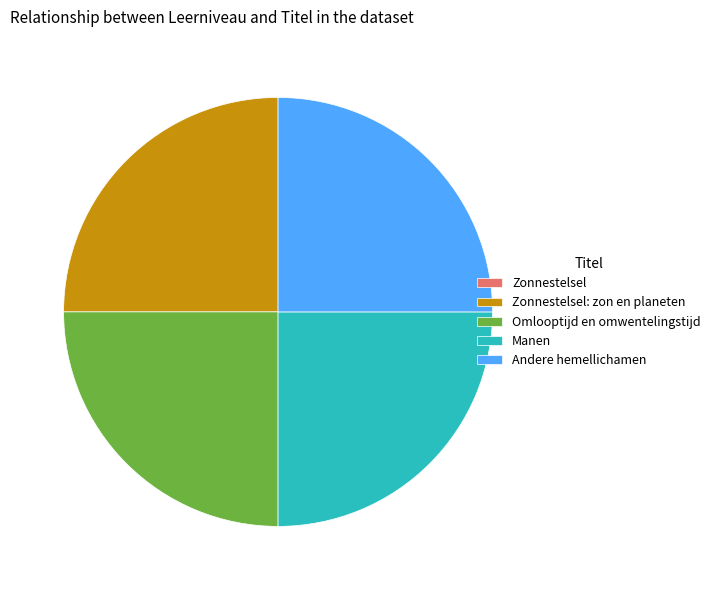

True or false: Manen accounts for 35% of the total.

False